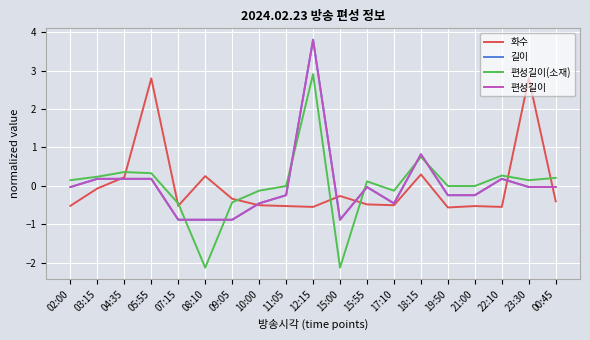

Does the chart have visible grid lines?

Yes